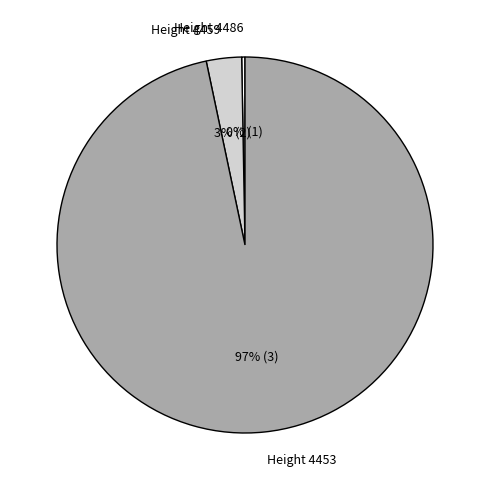

What is the majority slice?

Height 4453